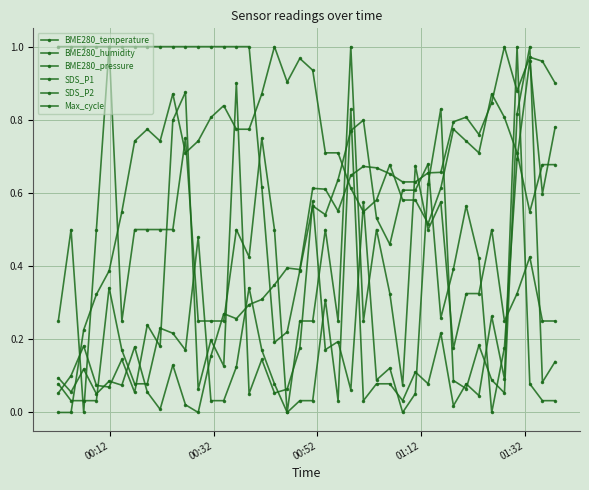

What is the maximum value shown in the chart?

1.0